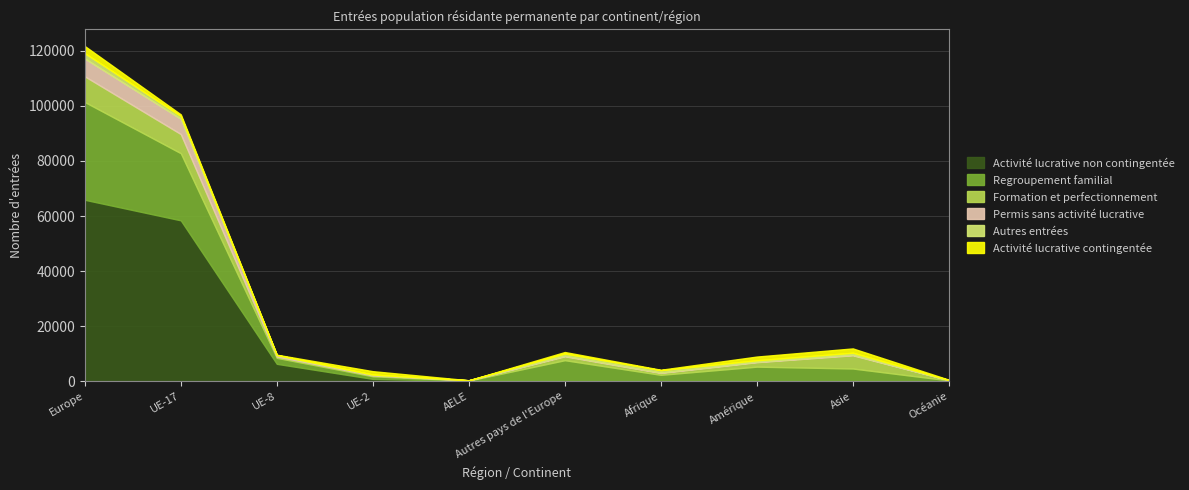

The value of Activité lucrative contingentée at Amérique is 2191. True or false?

False